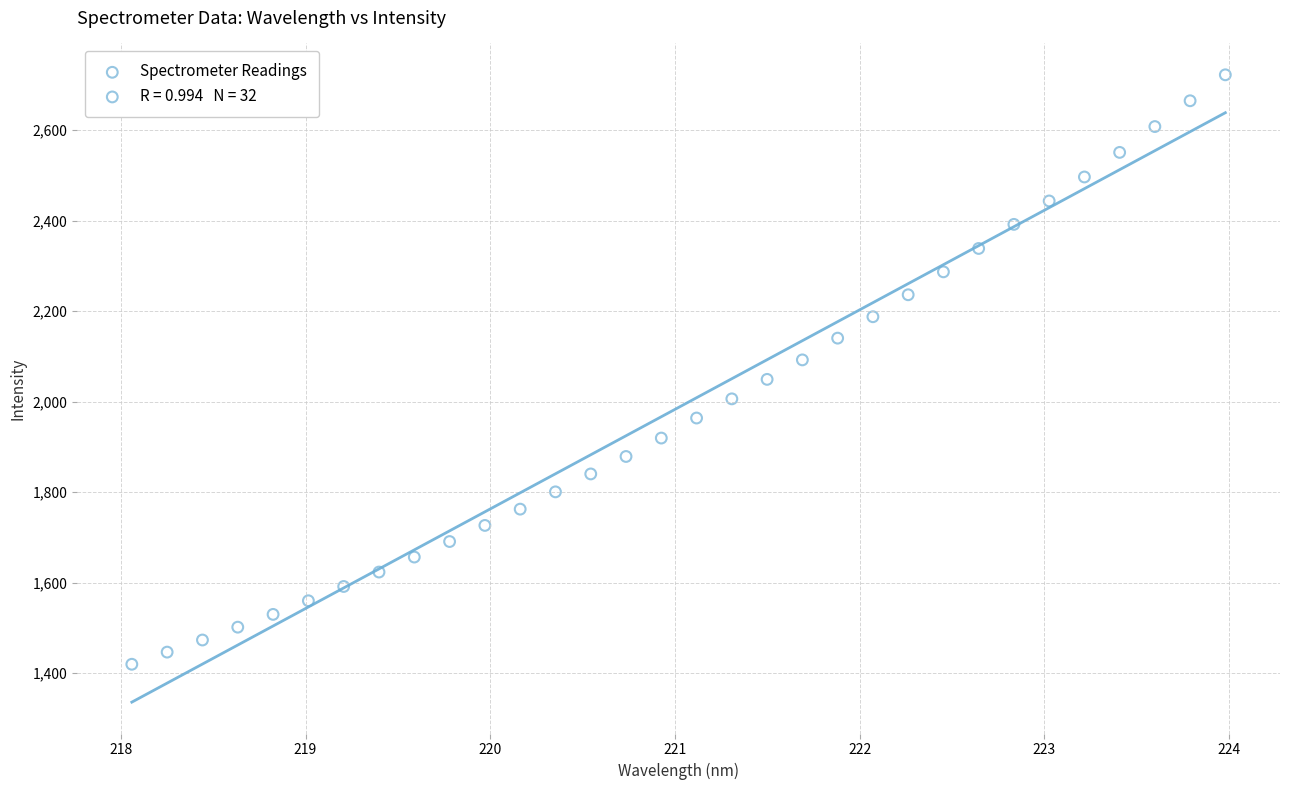

What is the range of Y values (max minus min)?

1302.7